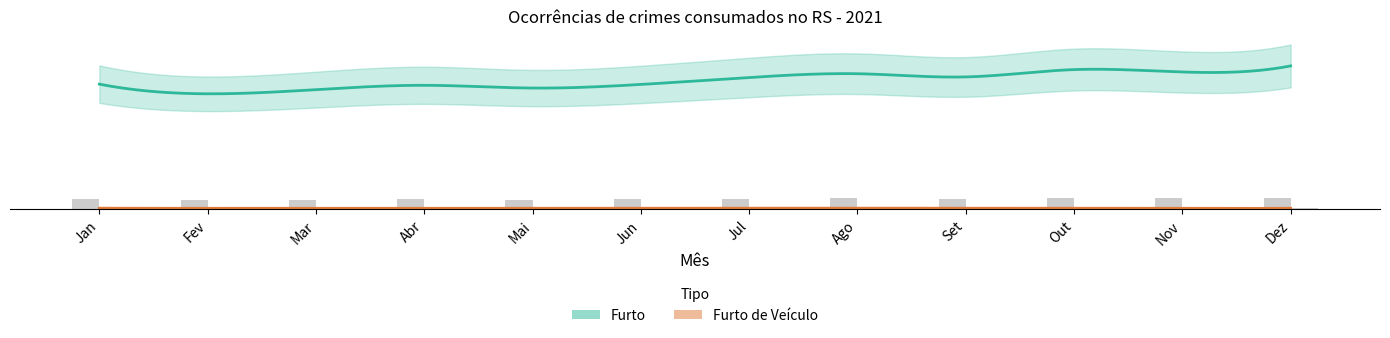

Reading left to right, extract all data points from this chart.

Furto de Veículo: Jan=6.2	Fev=5.5	Mar=5.7	Abr=5.6	Mai=6.0	Jun=6.5	Jul=6.6	Ago=6.1	Set=6.0	Out=6.2	Nov=5.3	Dez=5.7
Furto: Jan=74.3	Fev=68.6	Mar=71.1	Abr=73.6	Mai=72.0	Jun=74.2	Jul=78.3	Ago=80.5	Set=78.6	Out=83.0	Nov=81.6	Dez=85.2